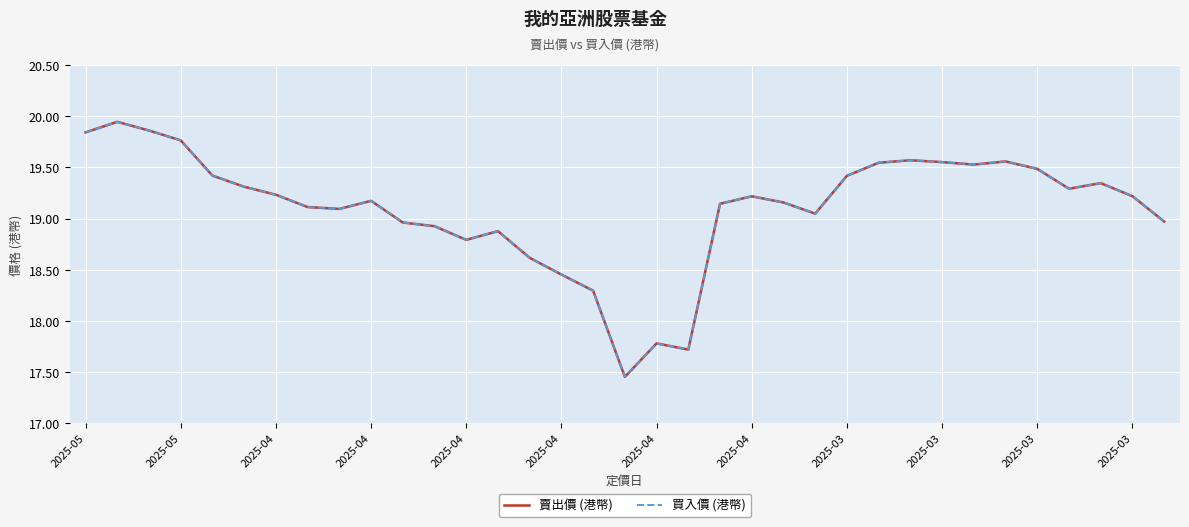

Reading left to right, transcribe all the data shown in this chart.

賣出價 (港幣): 19.8	19.9	19.9	19.8	19.4	19.3	19.2	19.1	19.1	19.2	19.0	18.9	18.8	18.9	18.6	18.5	18.3	17.5	17.8	17.7	19.1	19.2	19.2	19.0	19.4	19.5	19.6	19.6	19.5	19.6	19.5	19.3	19.3	19.2	19.0
買入價 (港幣): 19.8	19.9	19.9	19.8	19.4	19.3	19.2	19.1	19.1	19.2	19.0	18.9	18.8	18.9	18.6	18.5	18.3	17.5	17.8	17.7	19.1	19.2	19.2	19.0	19.4	19.5	19.6	19.6	19.5	19.6	19.5	19.3	19.3	19.2	19.0